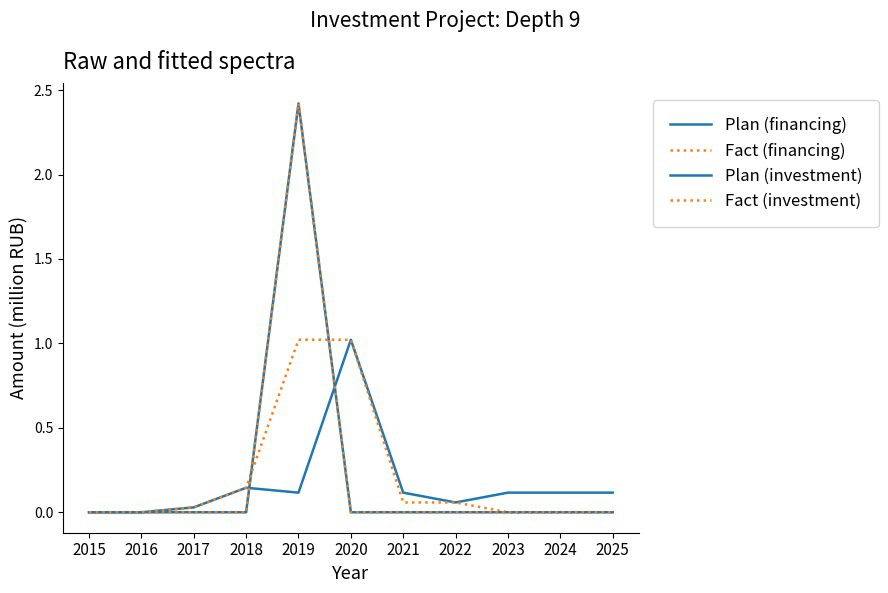

Reading right to left, list all the values displayed in this chart.

Plan (financing): 0.1	0.1	0.1	0.1	0.1	1.0	0.1	0.1	0.0	0.0	0.0
Fact (financing): 0.0	0.0	0.0	0.1	0.1	1.0	1.0	0.1	0.0	0.0	0.0
Plan (investment): 0.0	0.0	0.0	0.0	0.0	0.0	2.4	0.0	0.0	0.0	0.0
Fact (investment): 0.0	0.0	0.0	0.0	0.0	0.0	2.4	0.0	0.0	0.0	0.0